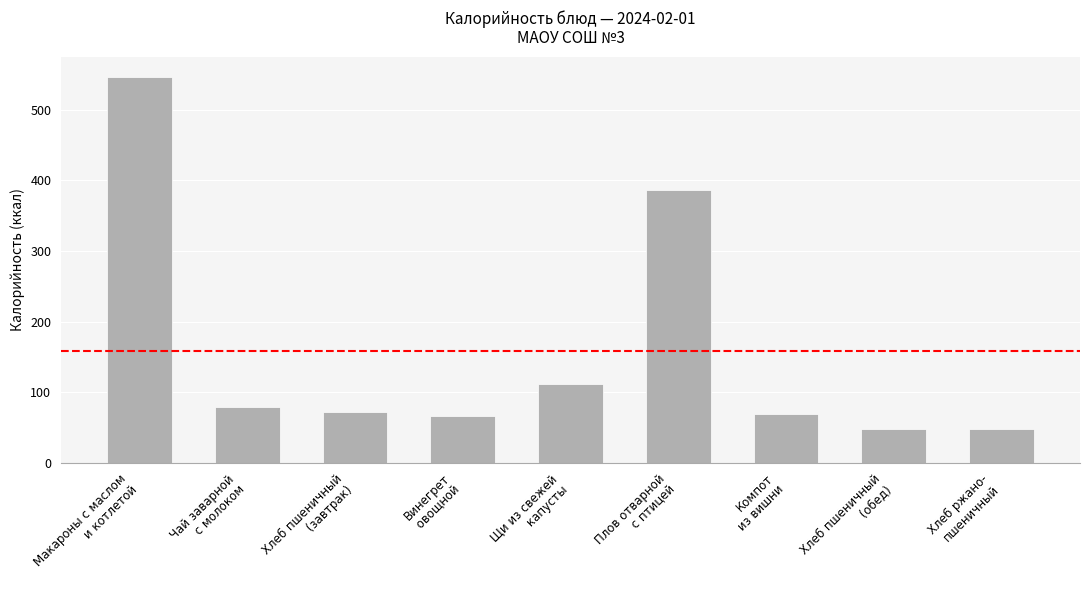

At which label is the value closest to 297?

Плов отварной
 с птицей